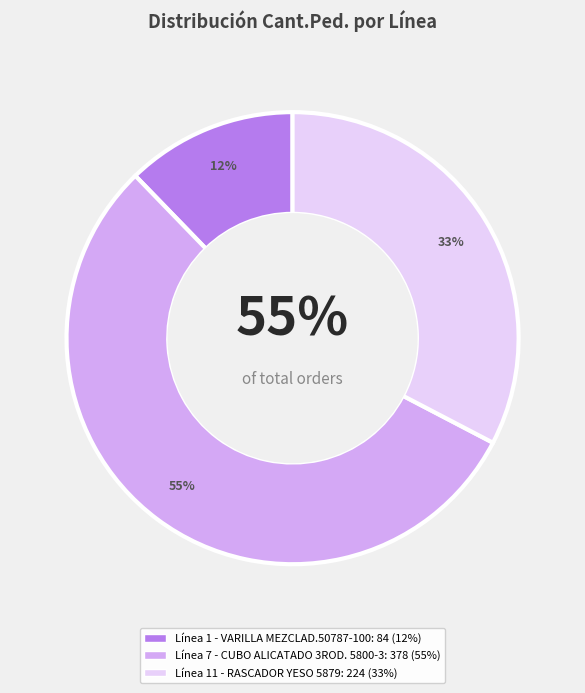

Rank the categories by value from lowest to highest.

Línea 1 - VARILLA MEZCLAD.50787-100, Línea 11 - RASCADOR YESO 5879, Línea 7 - CUBO ALICATADO 3ROD. 5800-3